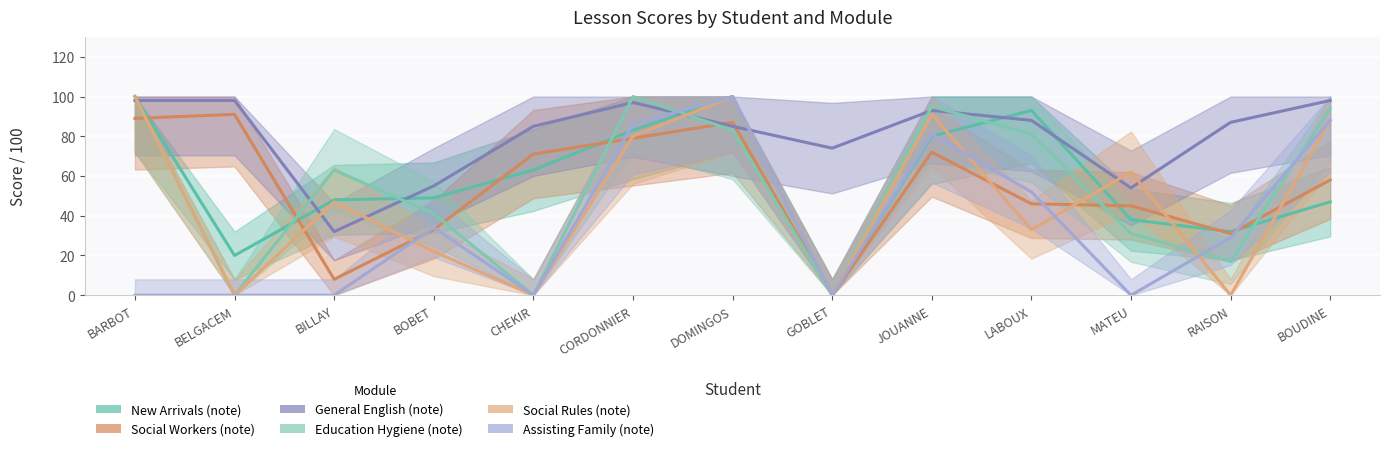

What is the maximum value shown in the chart?

100